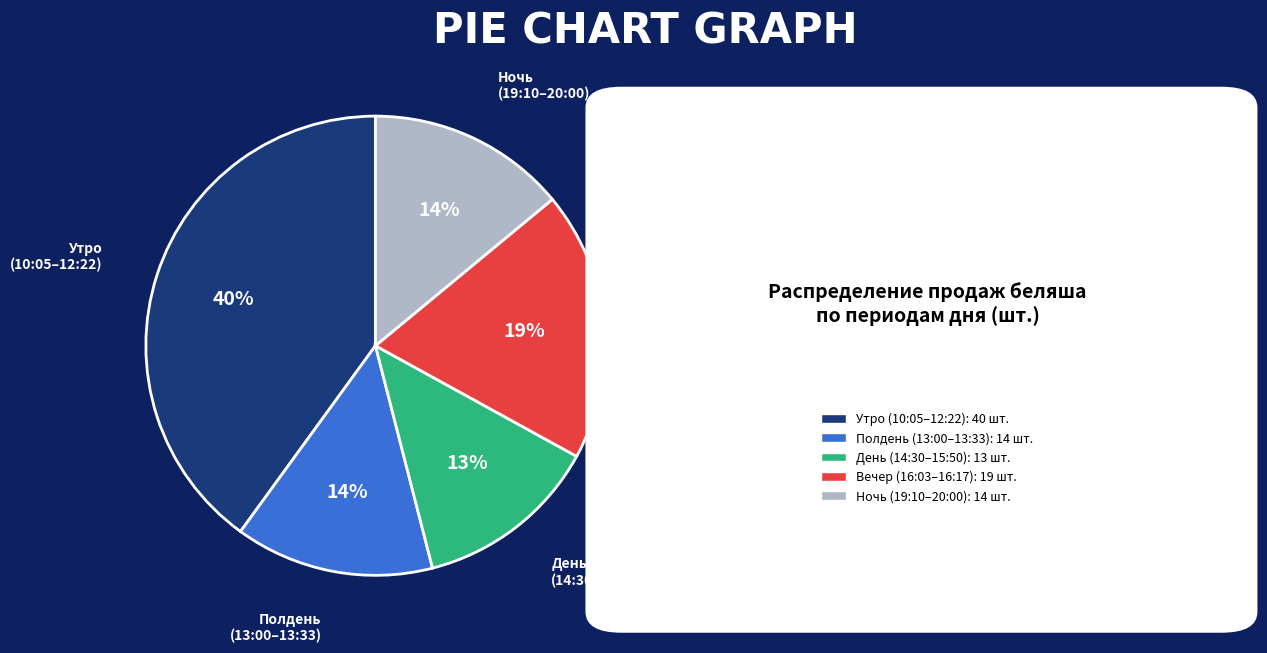

Approximately how many times larger is the value at Вечер (16:03–16:17): 19 шт. compared to День (14:30–15:50): 13 шт.?

1.5